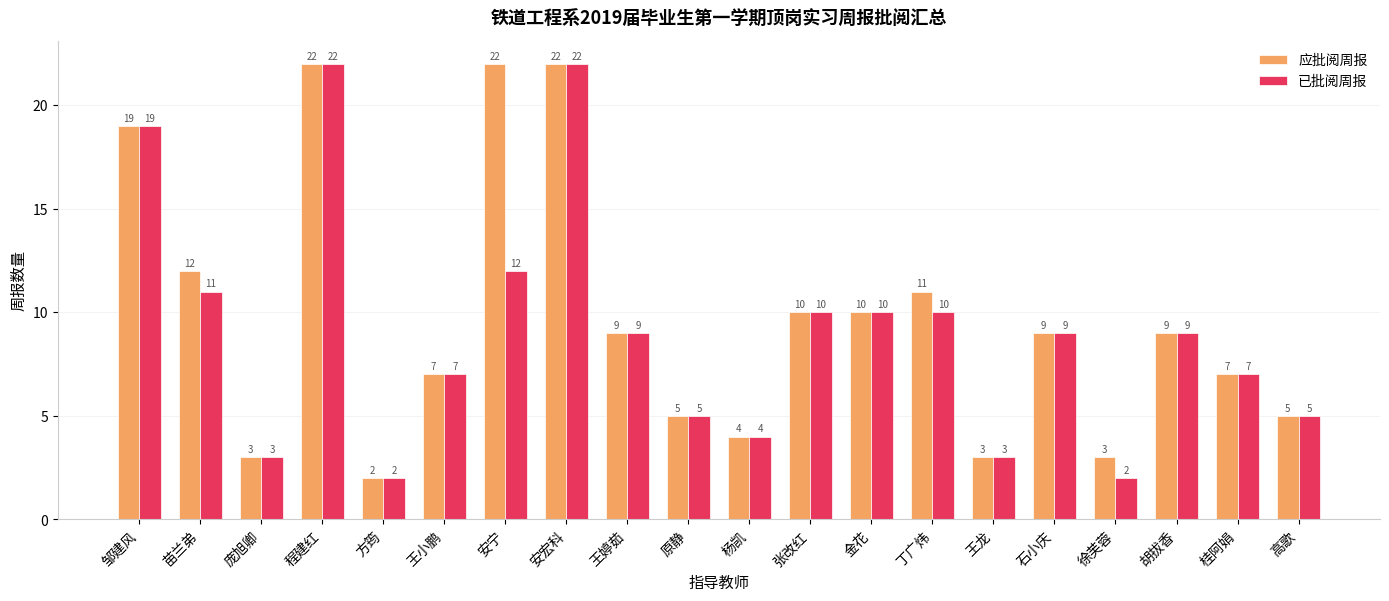

Is it true that 已批阅周报 equals 1 at 杨凯?

False